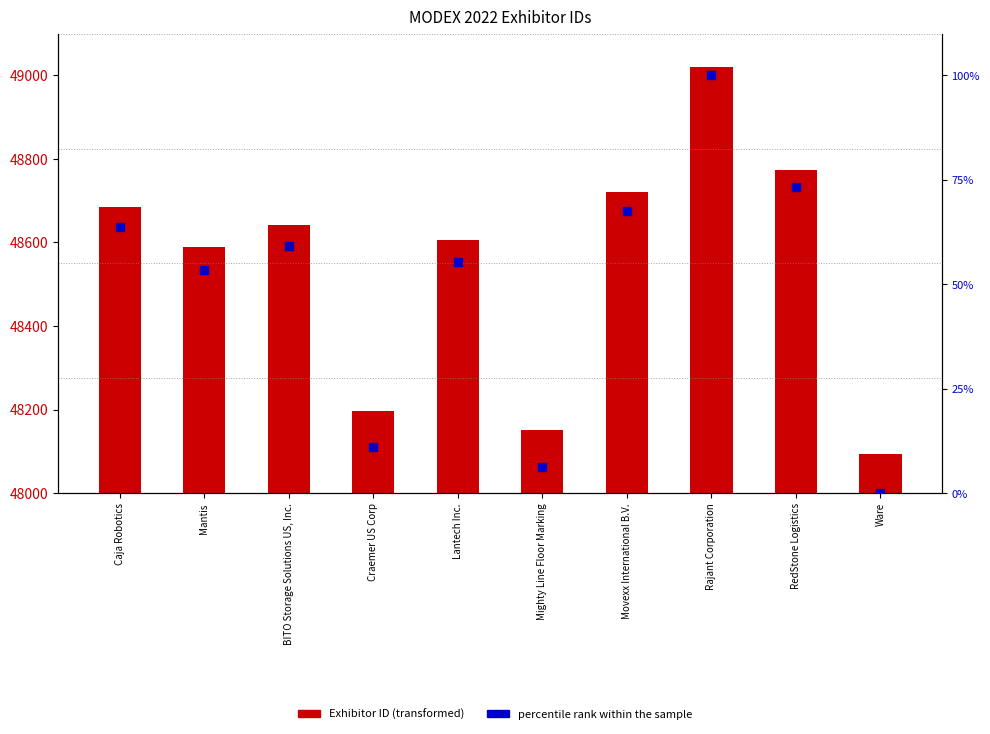

Which series has the largest Y range (max minus min)?

Exhibitor ID